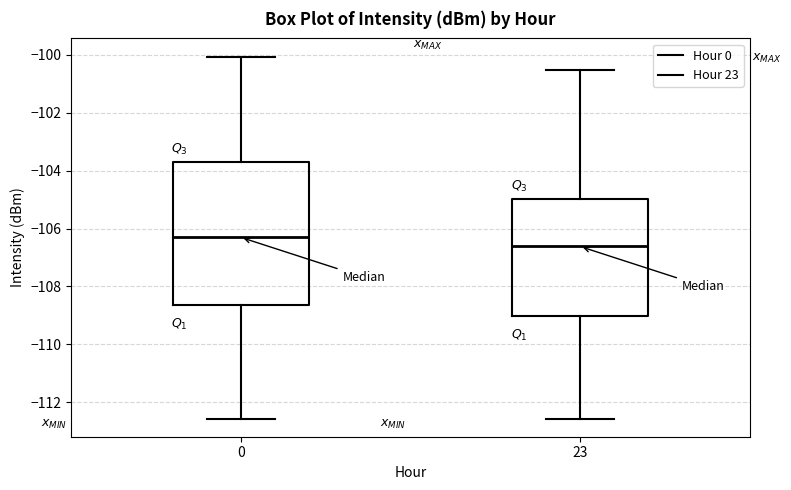

Reading left to right, transcribe this box plot: for each box, give where its median line is, the range the box spans, and where its two whiskers end, as read against the y-axis. The values are not printed on the chart, so give them approximately, as read against the axis.

0: median -106.4, box -108.6 to -103.6, whiskers -112.6 to -100.0
23: median -106.6, box -109.0 to -105.0, whiskers -112.6 to -100.6